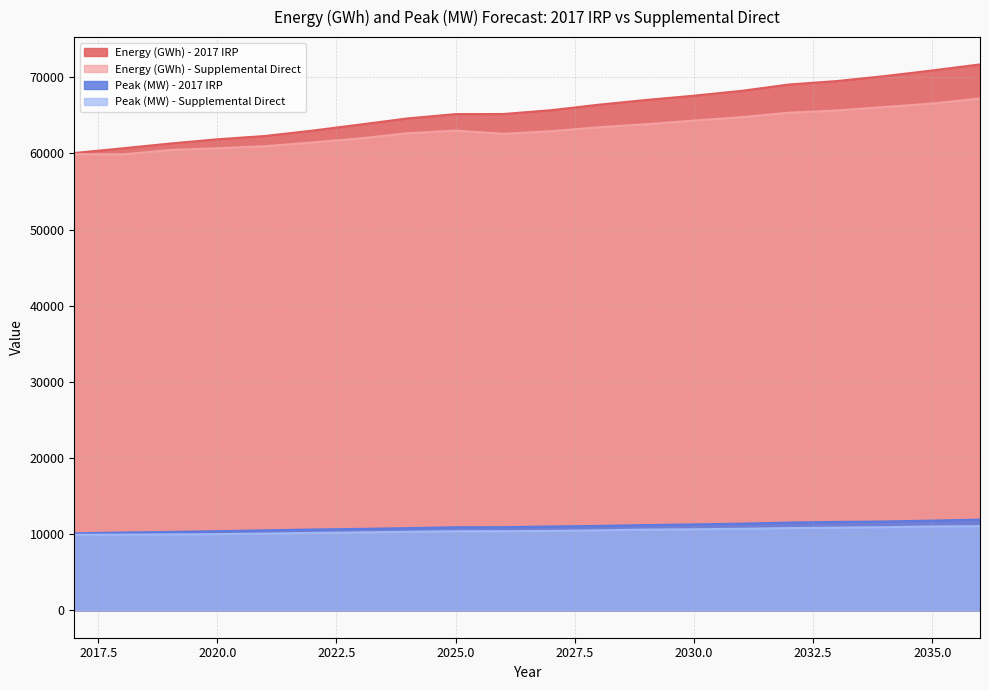

What is the sum of all Energy (GWh) - 2017 IRP values?

1314241.4